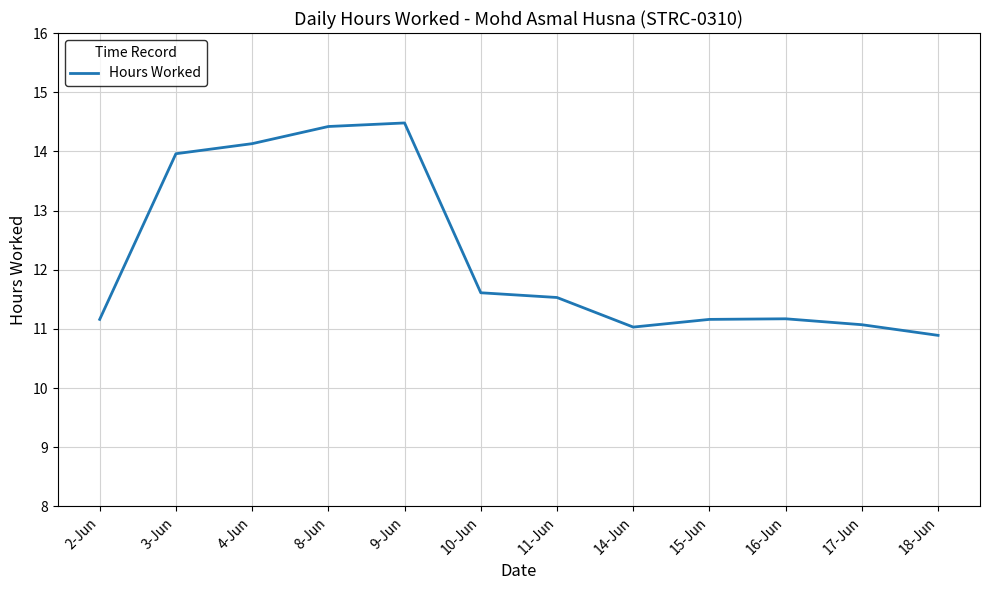

Between 15-Jun and 17-Jun, which is larger?

15-Jun